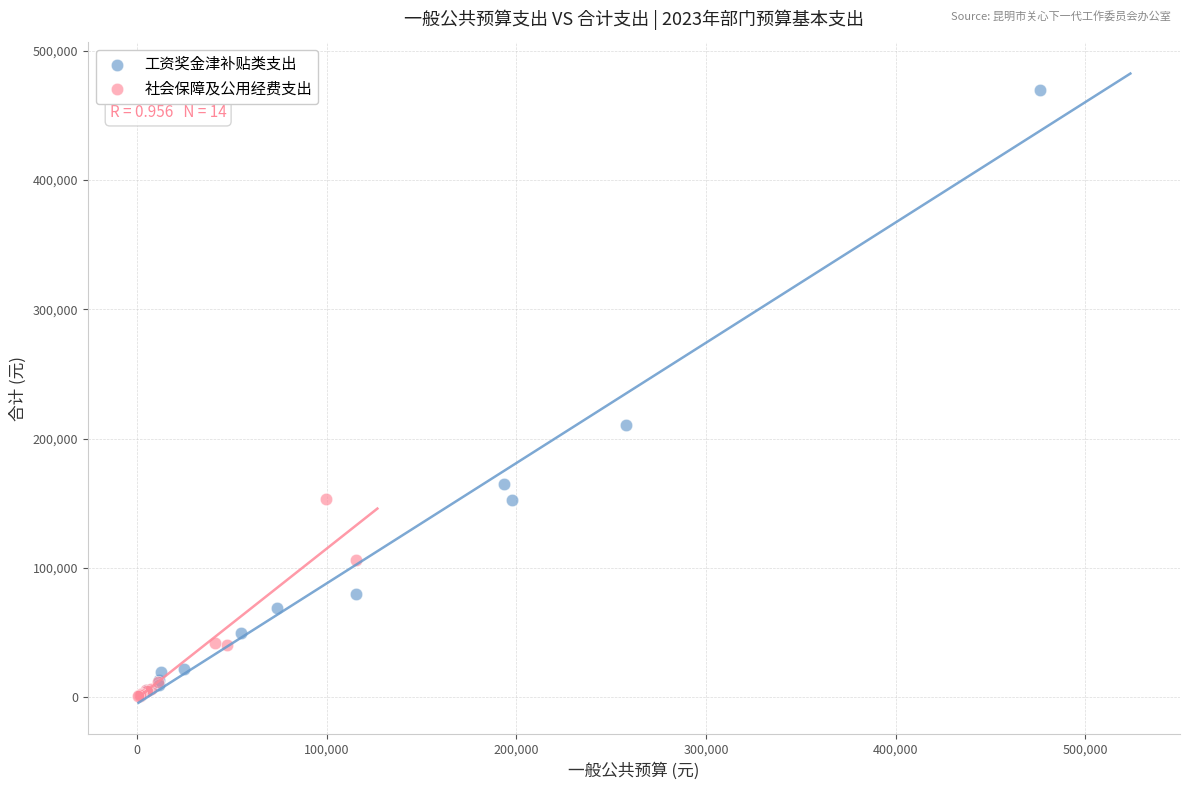

Which series contains the highest Y value?

工资奖金津补贴类支出